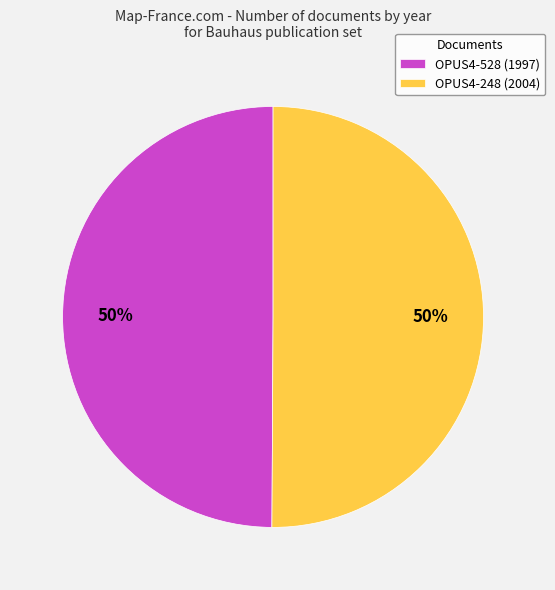

Is it true that OPUS4-248 is 42% of the pie?

False